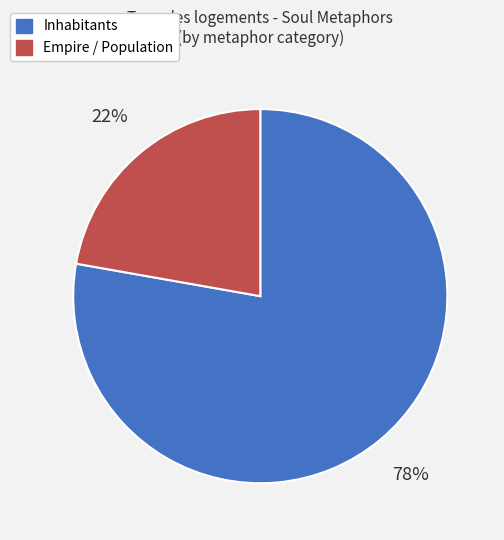

To the nearest percent, what is the difference between the largest and smallest slice percentages?

56%